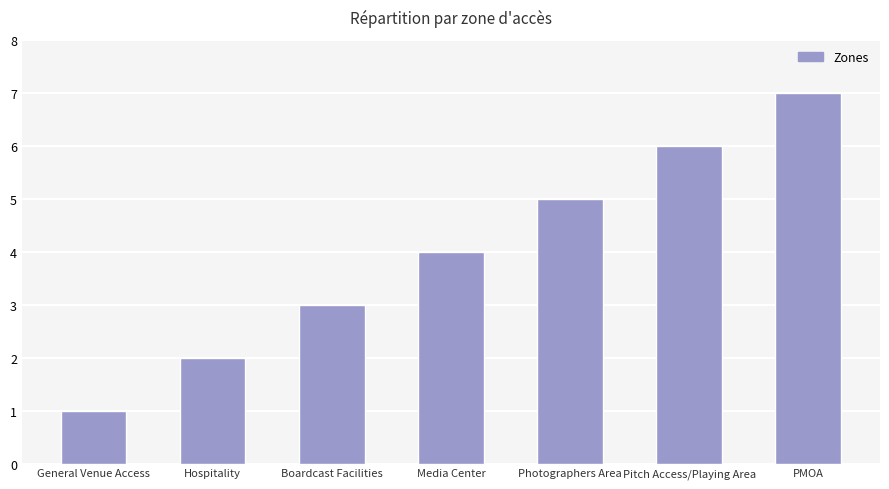

What is the label of the 1st bar from the right?

PMOA